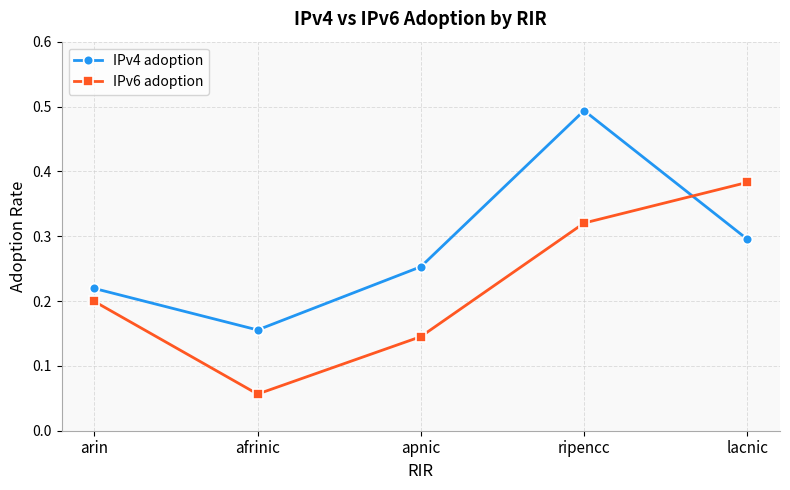

What position from the right is lacnic?

1